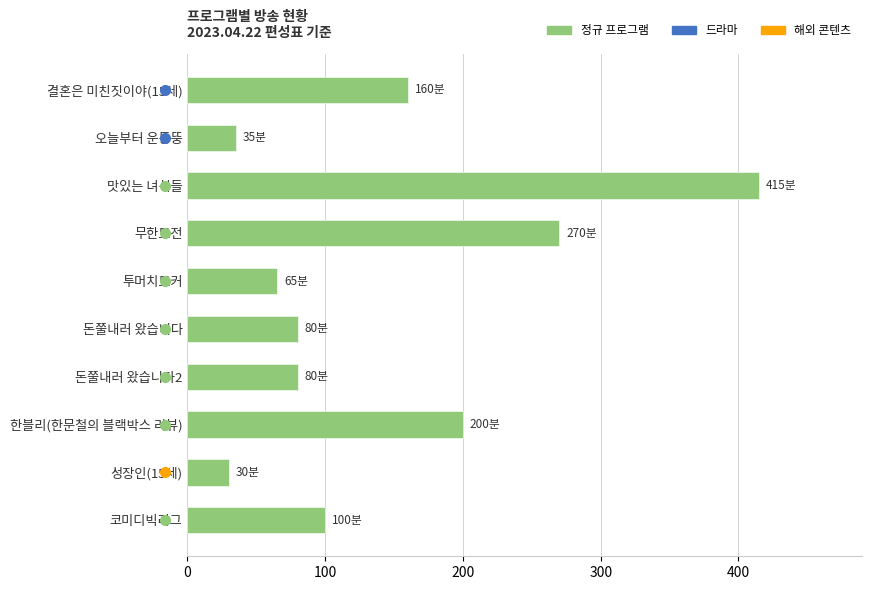

The chart shows a value of 445 at 무한도전. True or false?

False